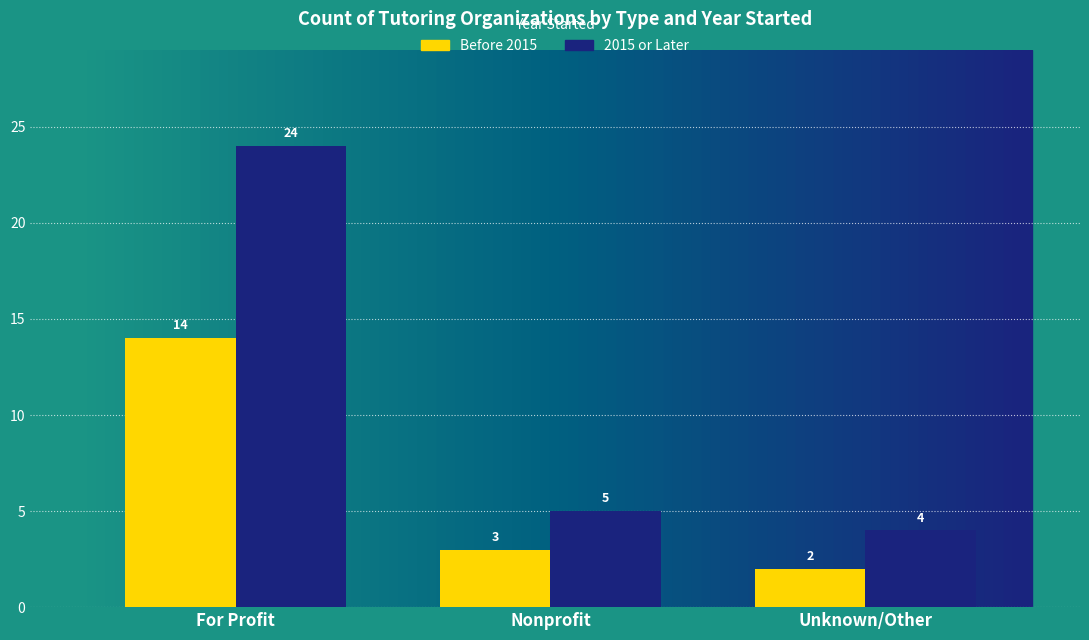

What is the highest value of the 2015 or Later series?

24